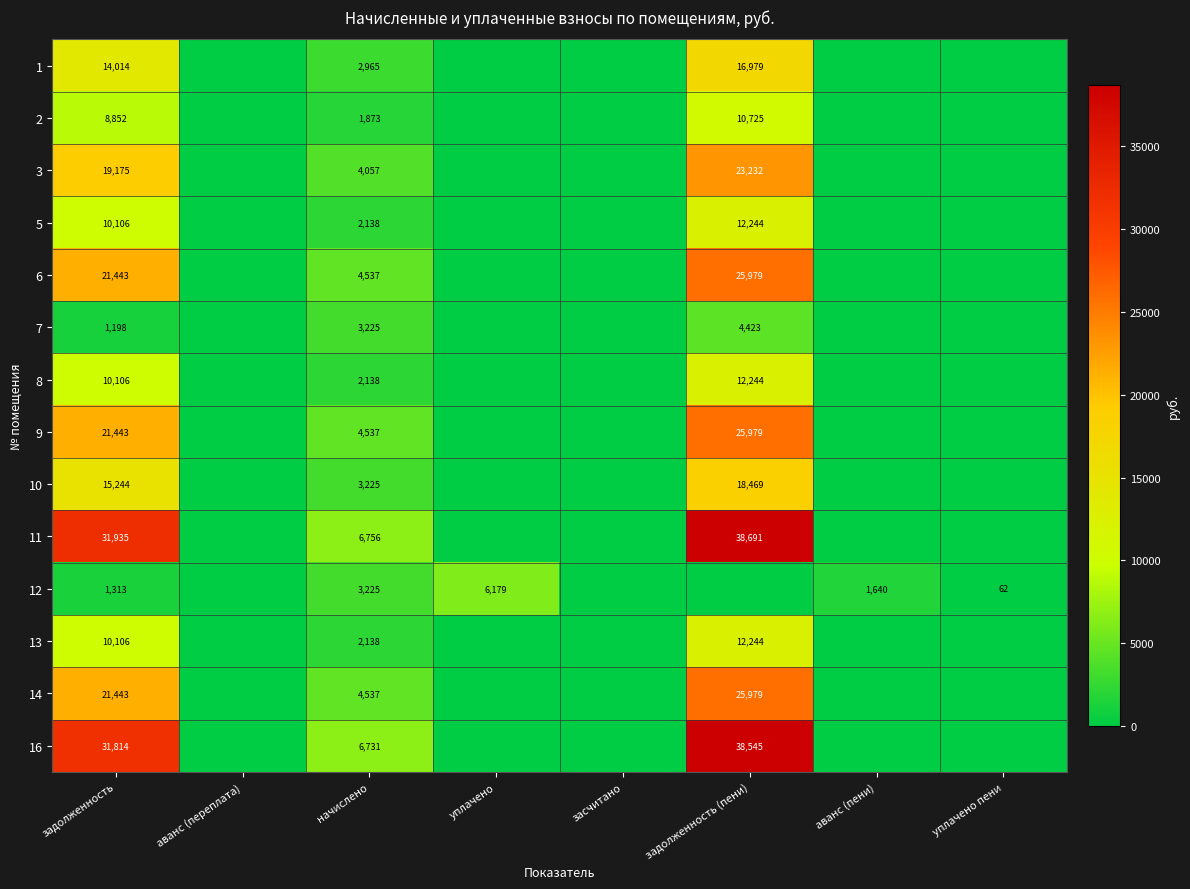

The 2 series shows 15788 at задолженность. True or false?

False